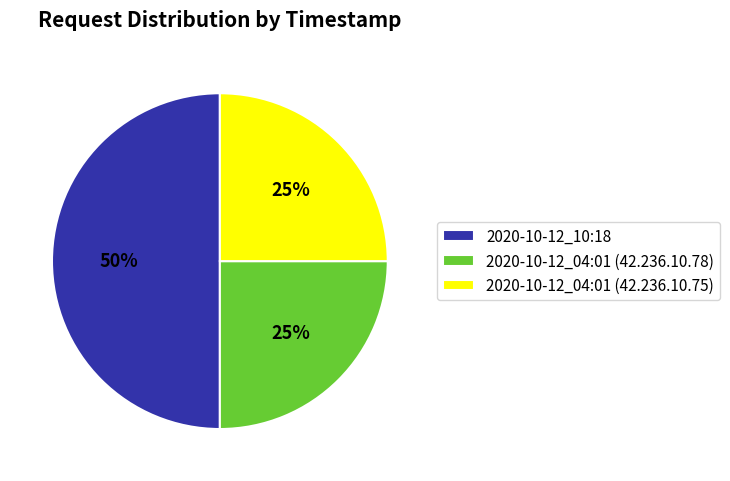

To the nearest percent, what is the combined percentage of 2020-10-12_04:01 (42.236.10.75) and 2020-10-12_10:18?

75%